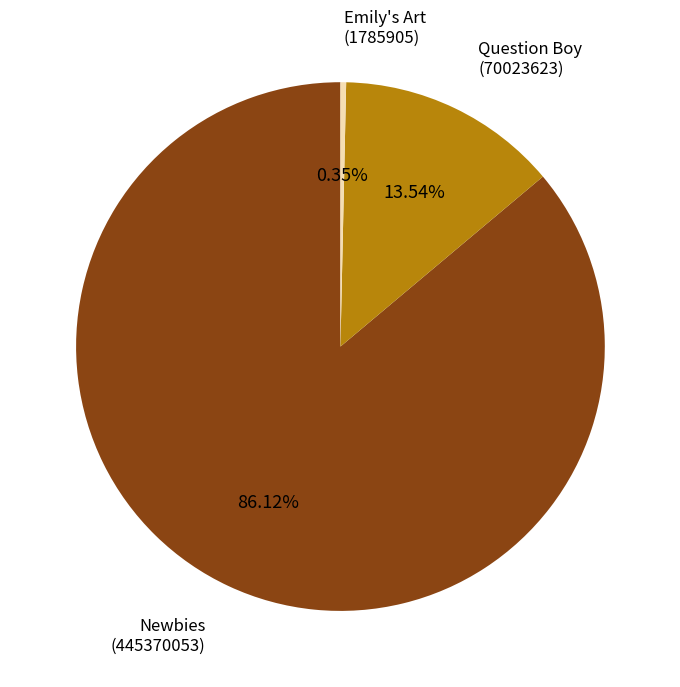

Combined, do Emily's Art (1785905) and Newbies (445370053) account for over 50%?

Yes